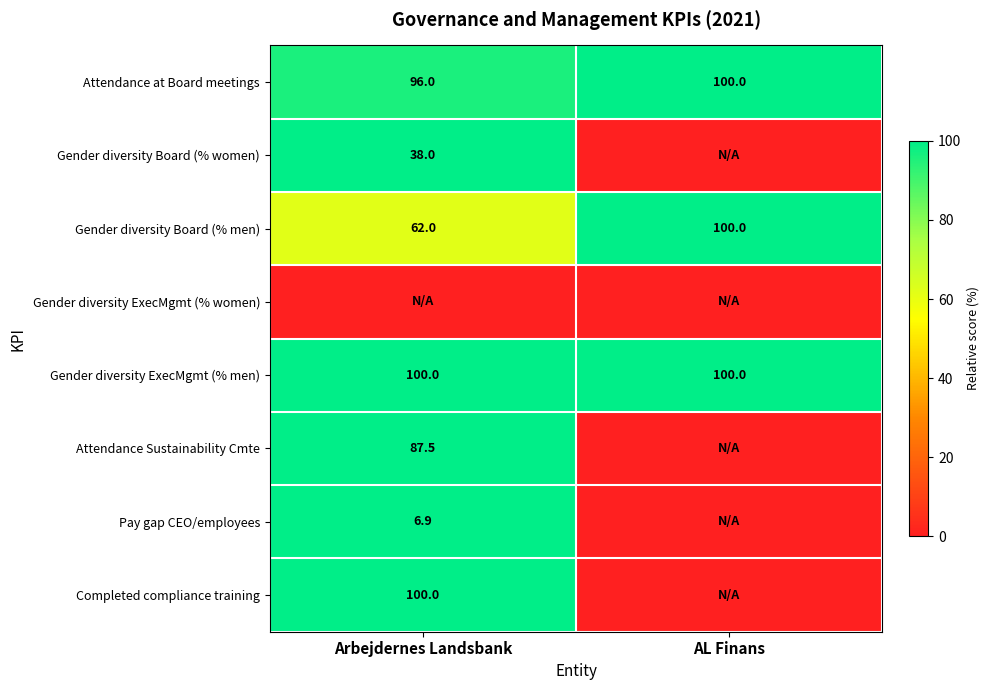

What is the approximate value of Attendance at Board meetings at Arbejdernes Landsbank?

96.0